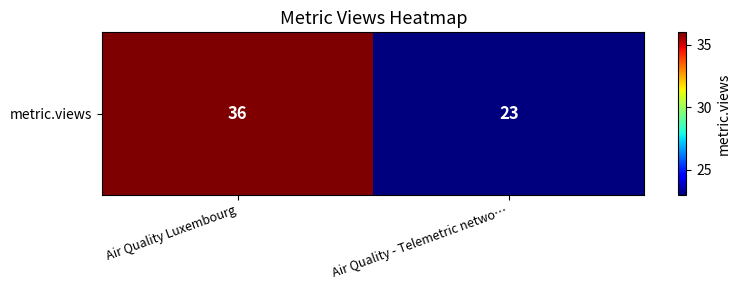

Approximately how many times larger is the value at Air Quality Luxembourg compared to Air Quality - Telemetric netwo…?

1.6